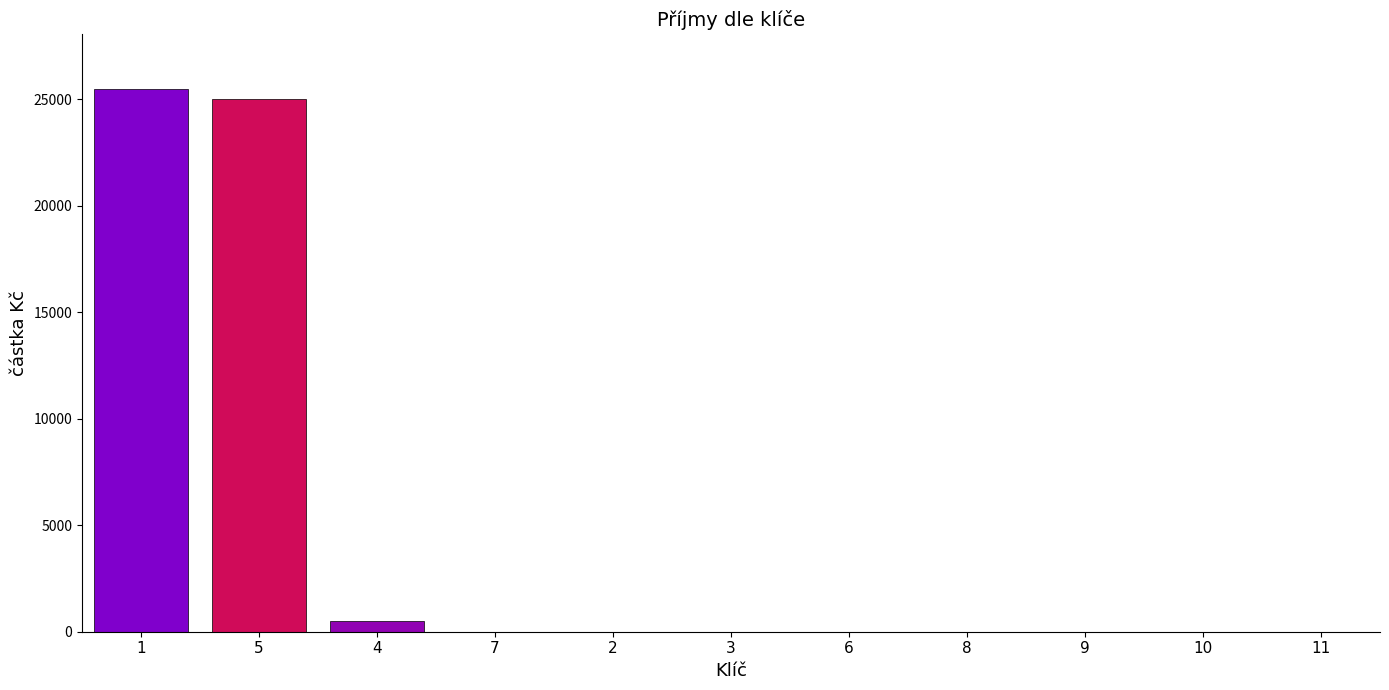

What is the sum of all values?

51000.8